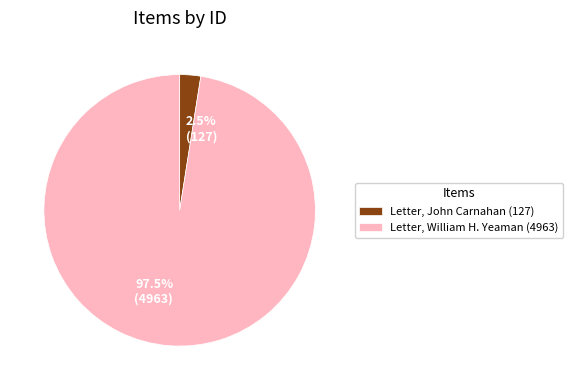

What is the majority slice?

Letter, William H. Yeaman (4963)